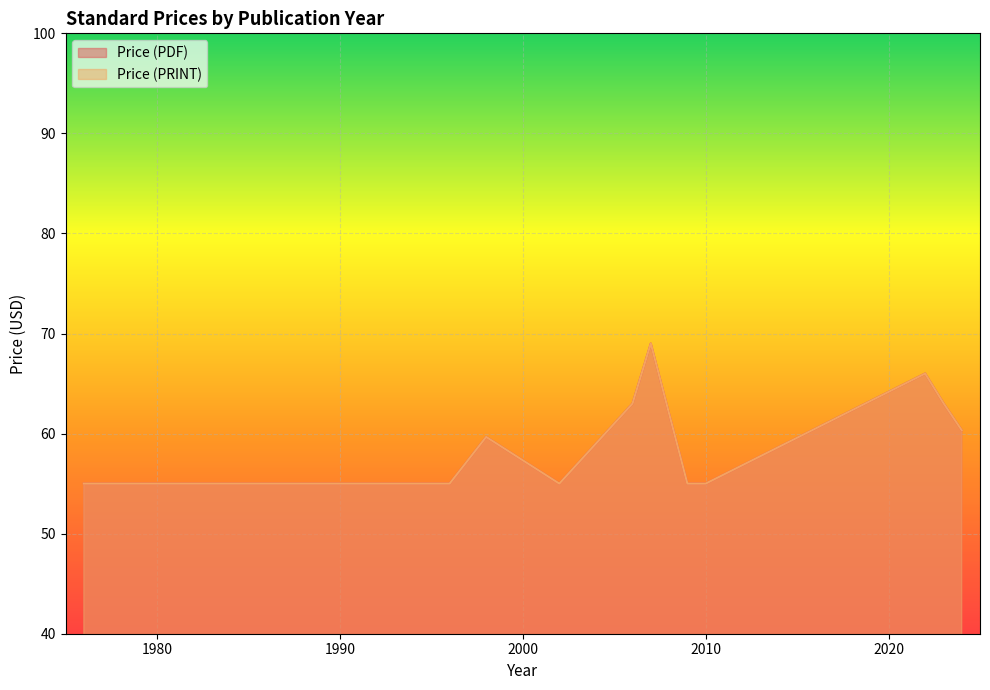

Which series has the largest total across all categories?

Price (PDF)